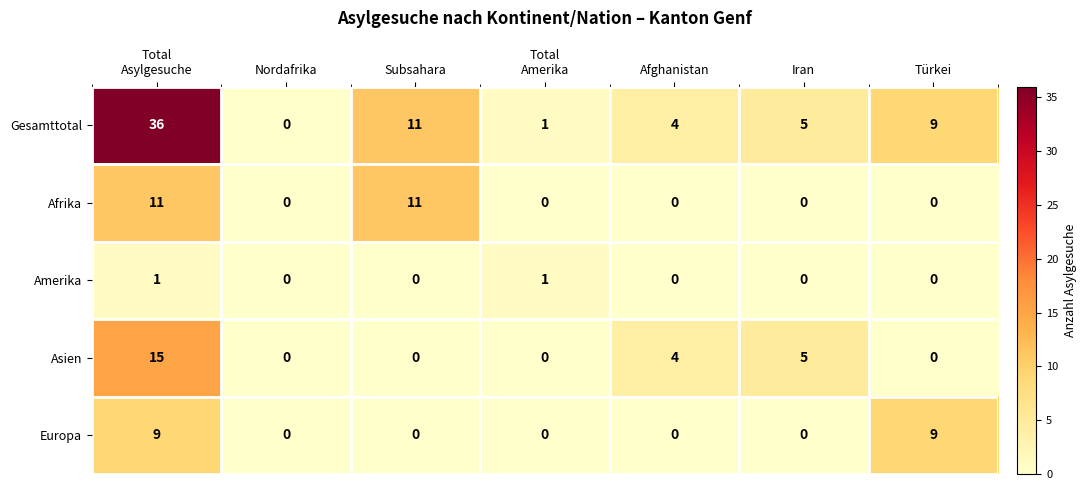

How many positive values does the Europa series have?

2